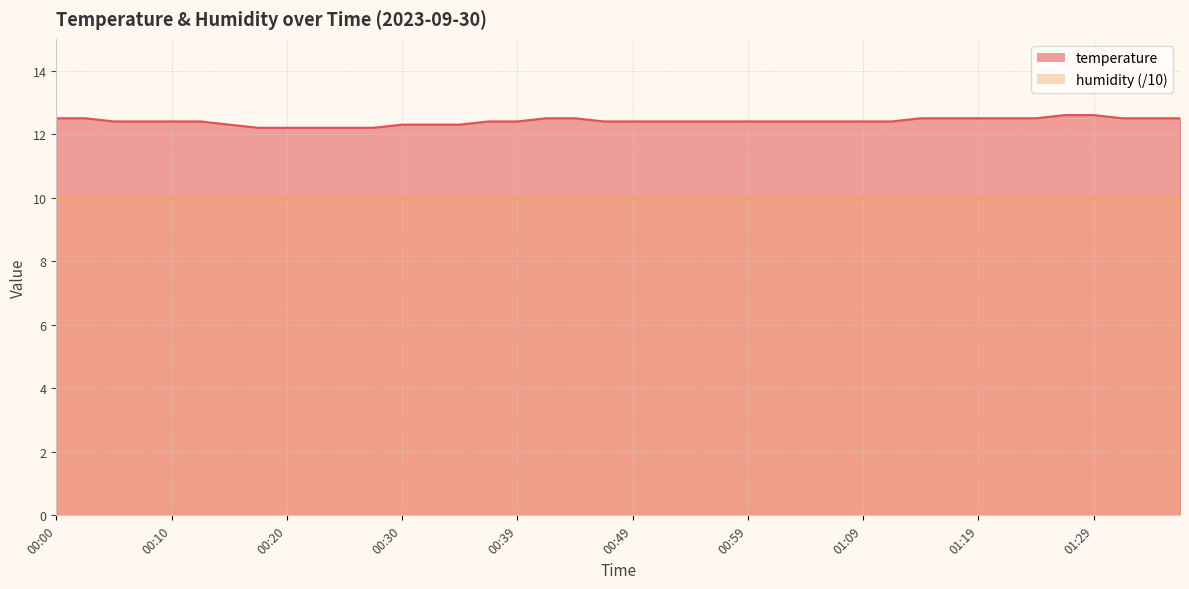

What is the change in value from 00:25 to 00:39?

+0.2